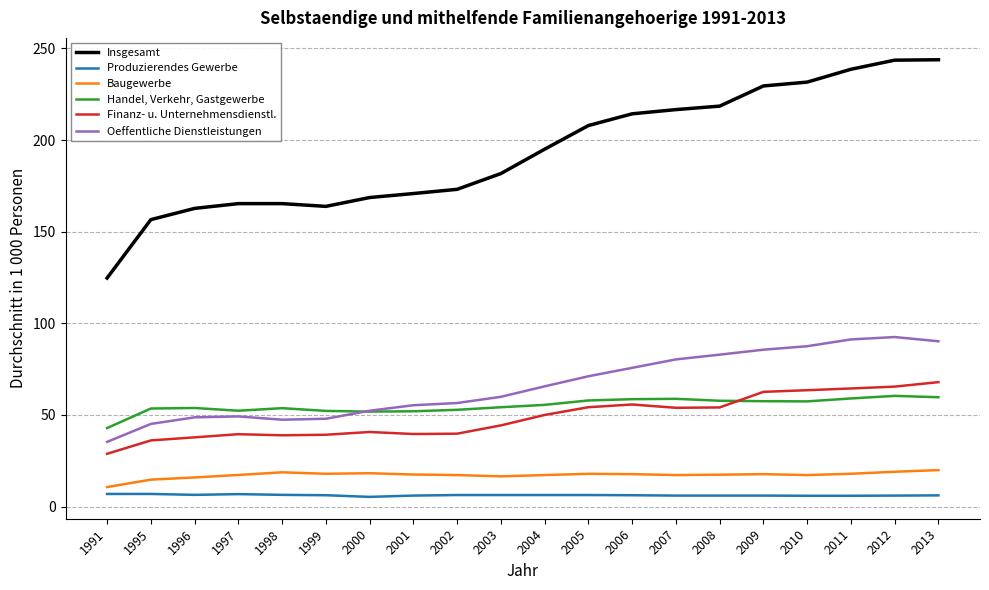

Which series has the largest total across all categories?

Insgesamt